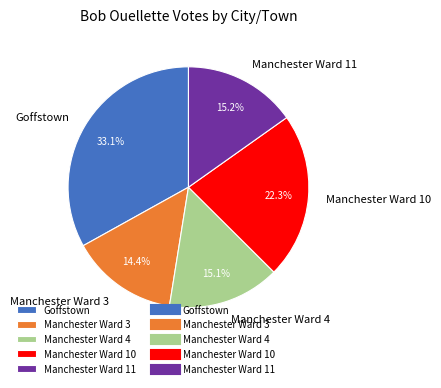

Which slice is the smallest?

Manchester Ward 3